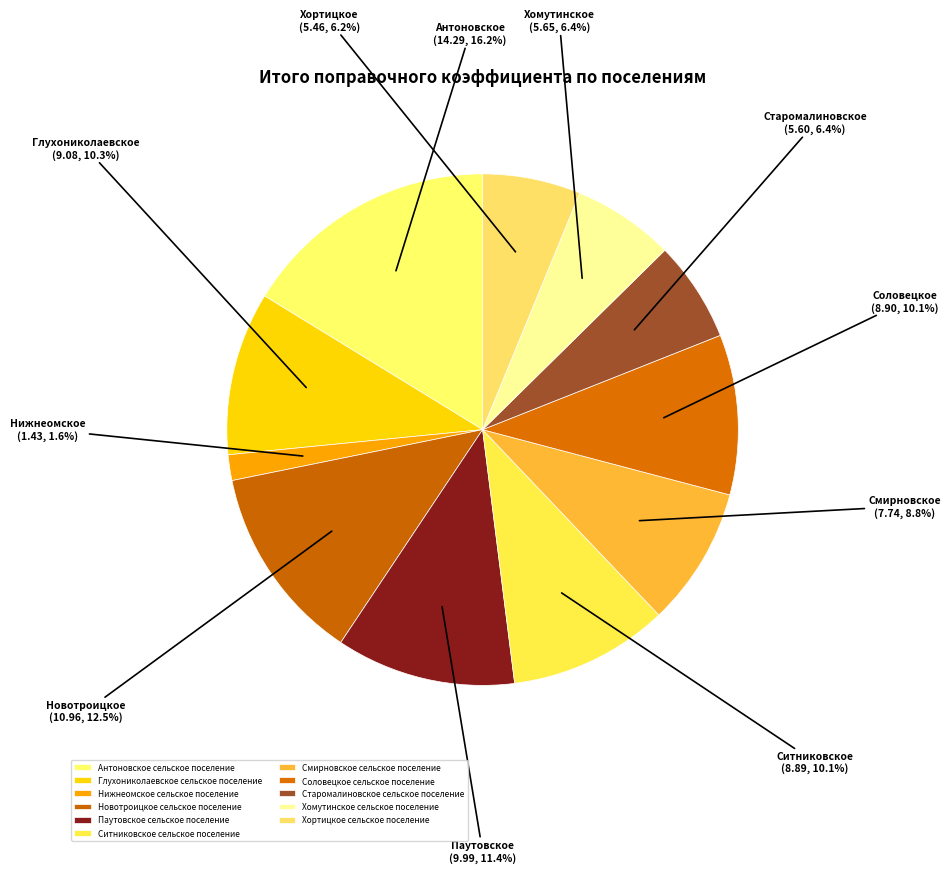

What is the change in value from Глухониколаевское сельское поселение to Хомутинское сельское поселение?

-3.4